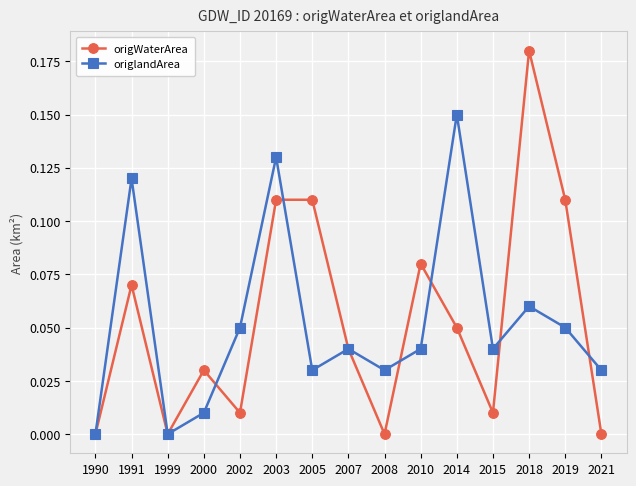

Rank the series at 2002 from lowest to highest value.

origWaterArea, origlandArea